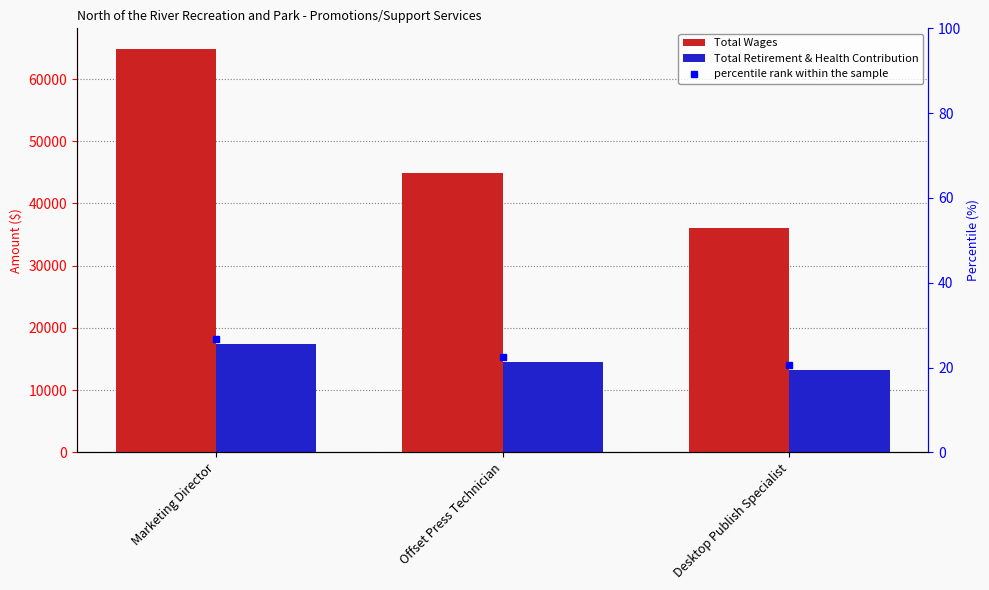

What is the average value of the percentile rank within the sample series?

23.2